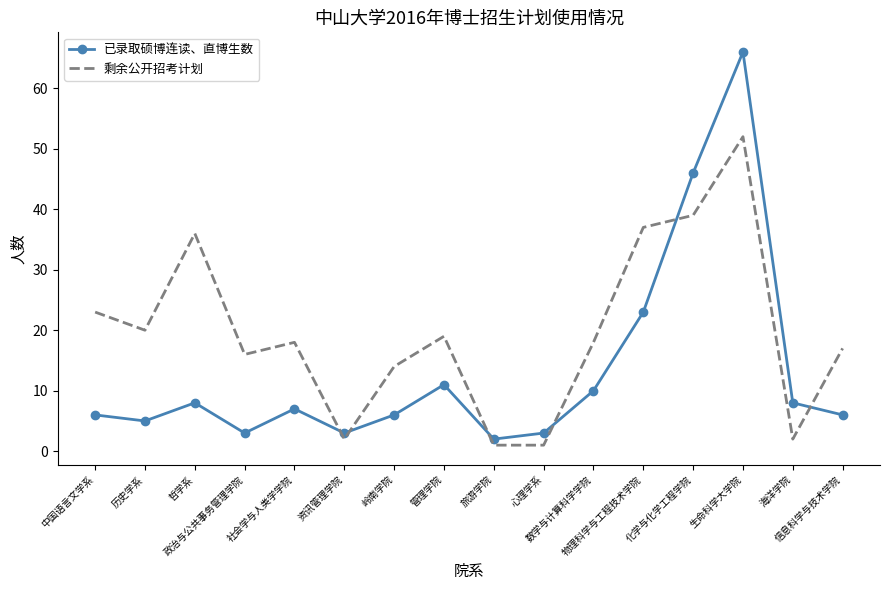

How many interior local valleys does the 已录取硕博连读、直博生数 series have?

4